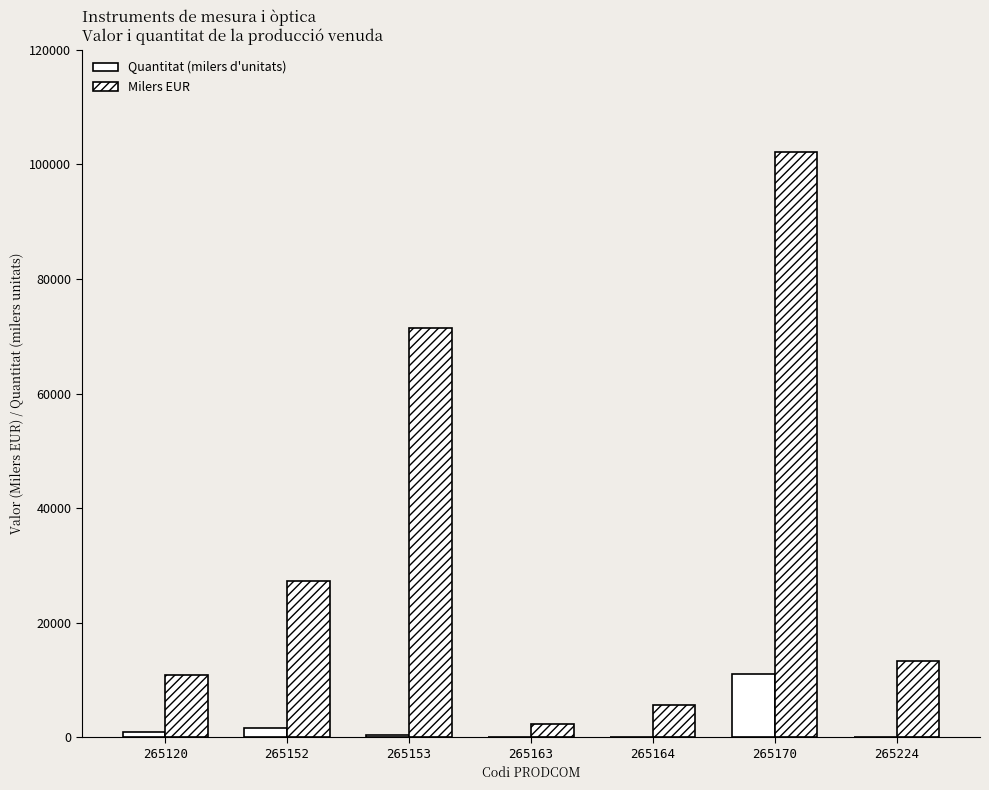

At which label does Milers EUR first exceed 13380?

265152